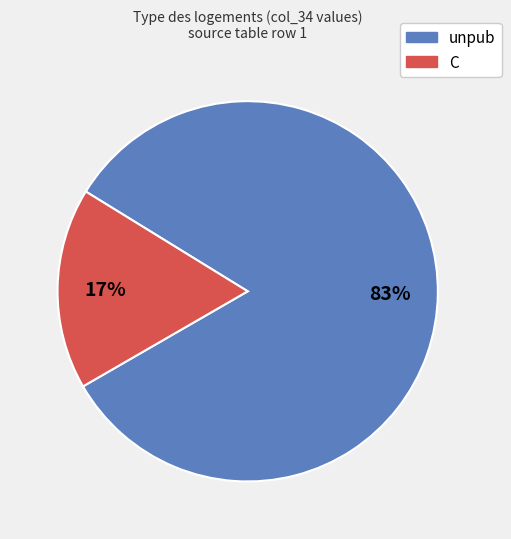

To the nearest percent, what percentage of the pie is unpub?

83%